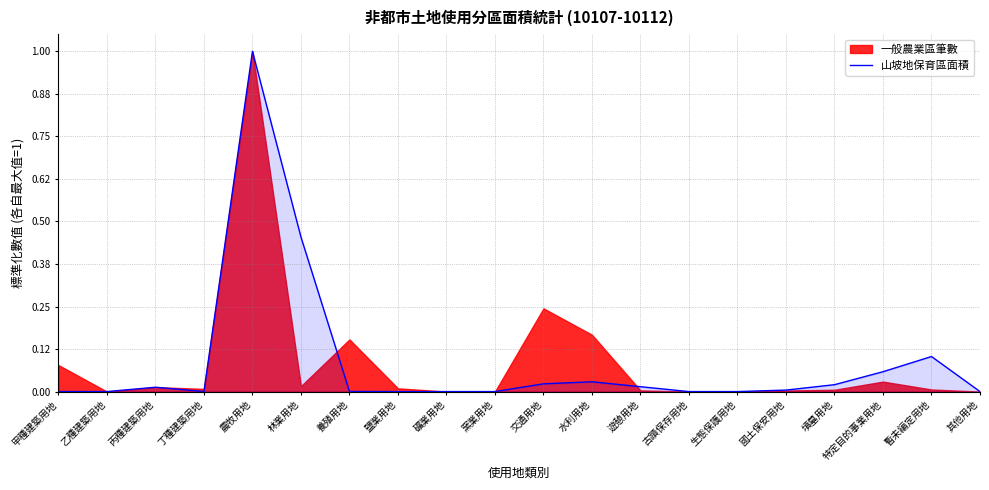

Is it true that 山坡地保育區面積 equals 0.0 at 古蹟保存用地?

True